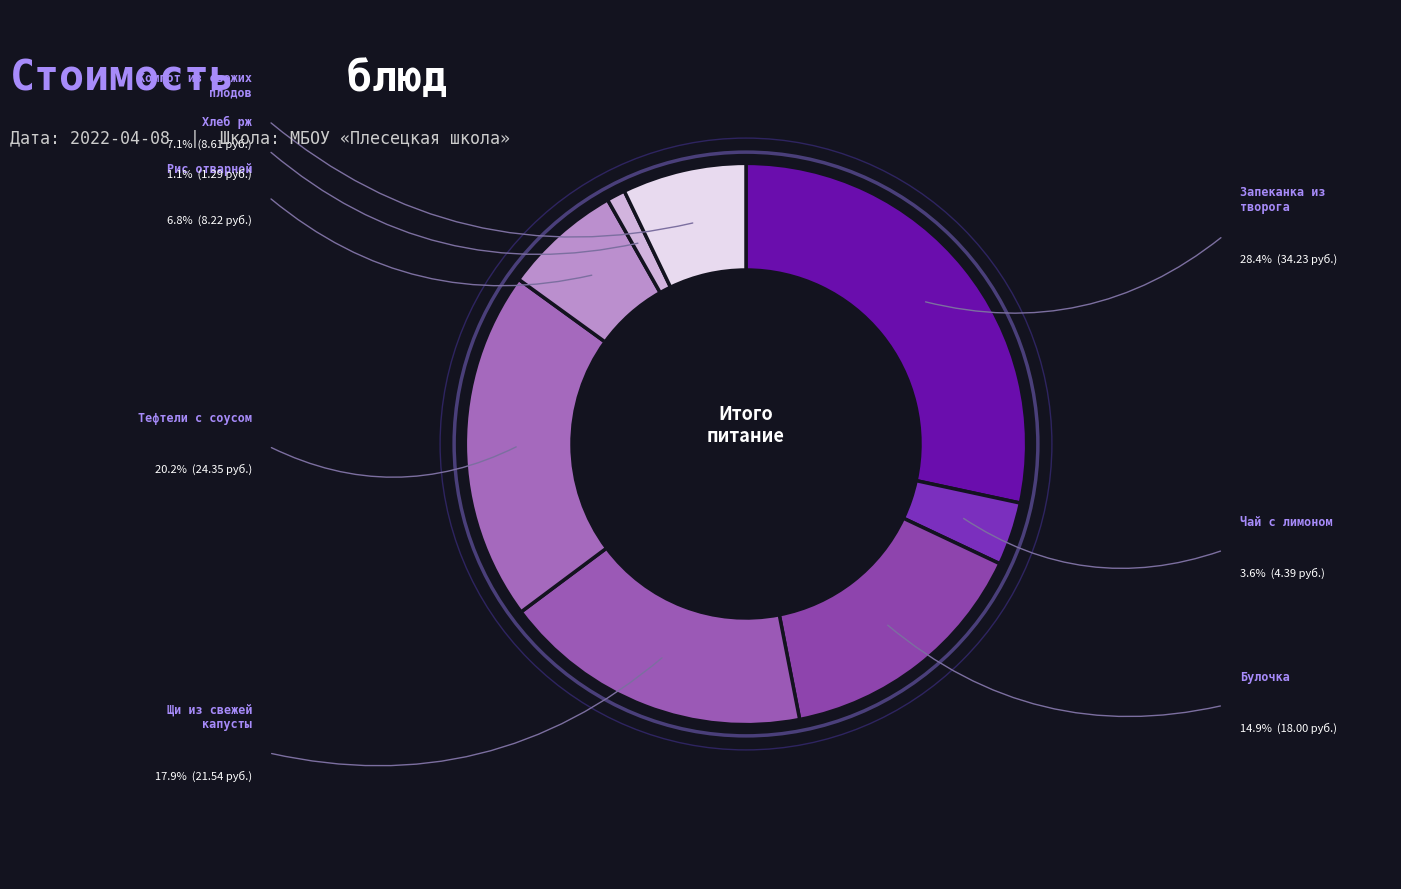

What percentage is NOT represented by Тефтели с соусом?

79.8%